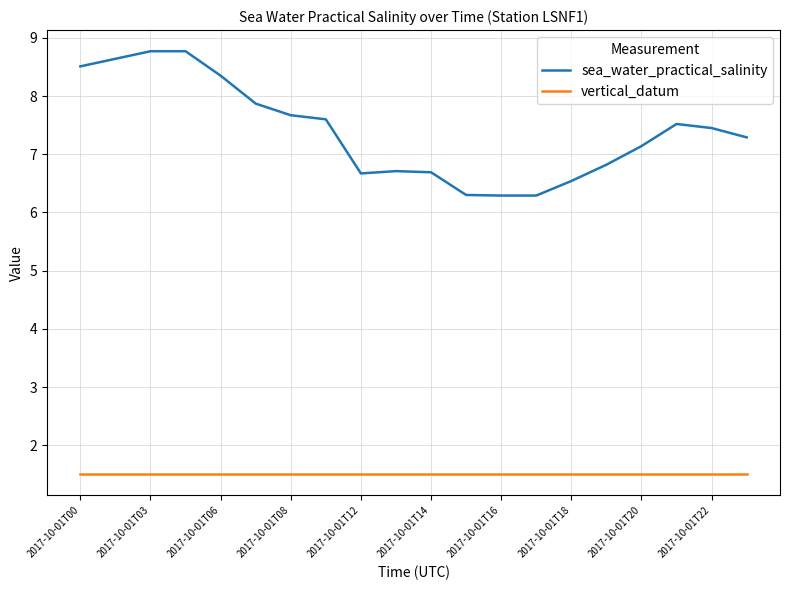

True or false: sea_water_practical_salinity has more than 1 points higher than both neighbors.

True